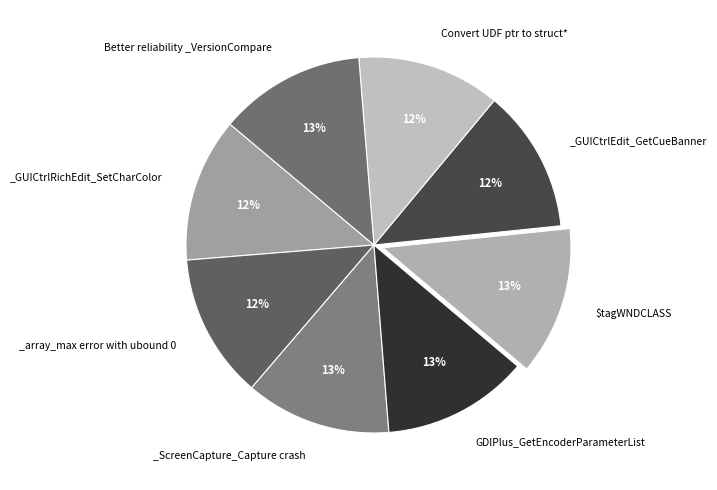

Which category has the biggest portion of the pie?

$tagWNDCLASS